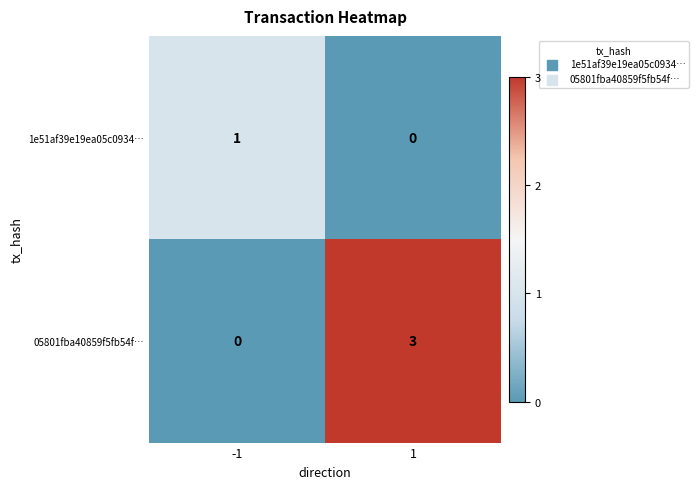

What is the approximate value of 05801fba40859f5fb54f… at 1?

3